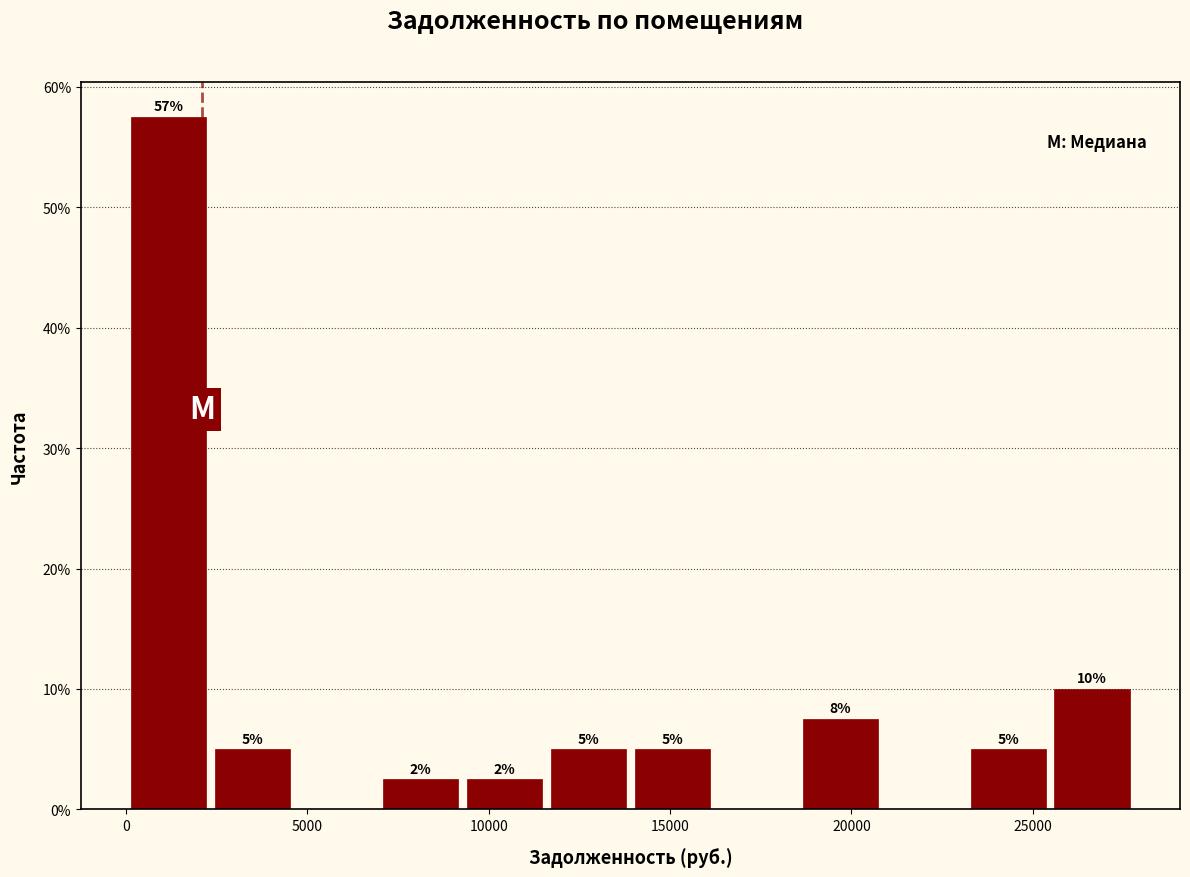

Which range on the x-axis has the tallest bar?

0 to 2500